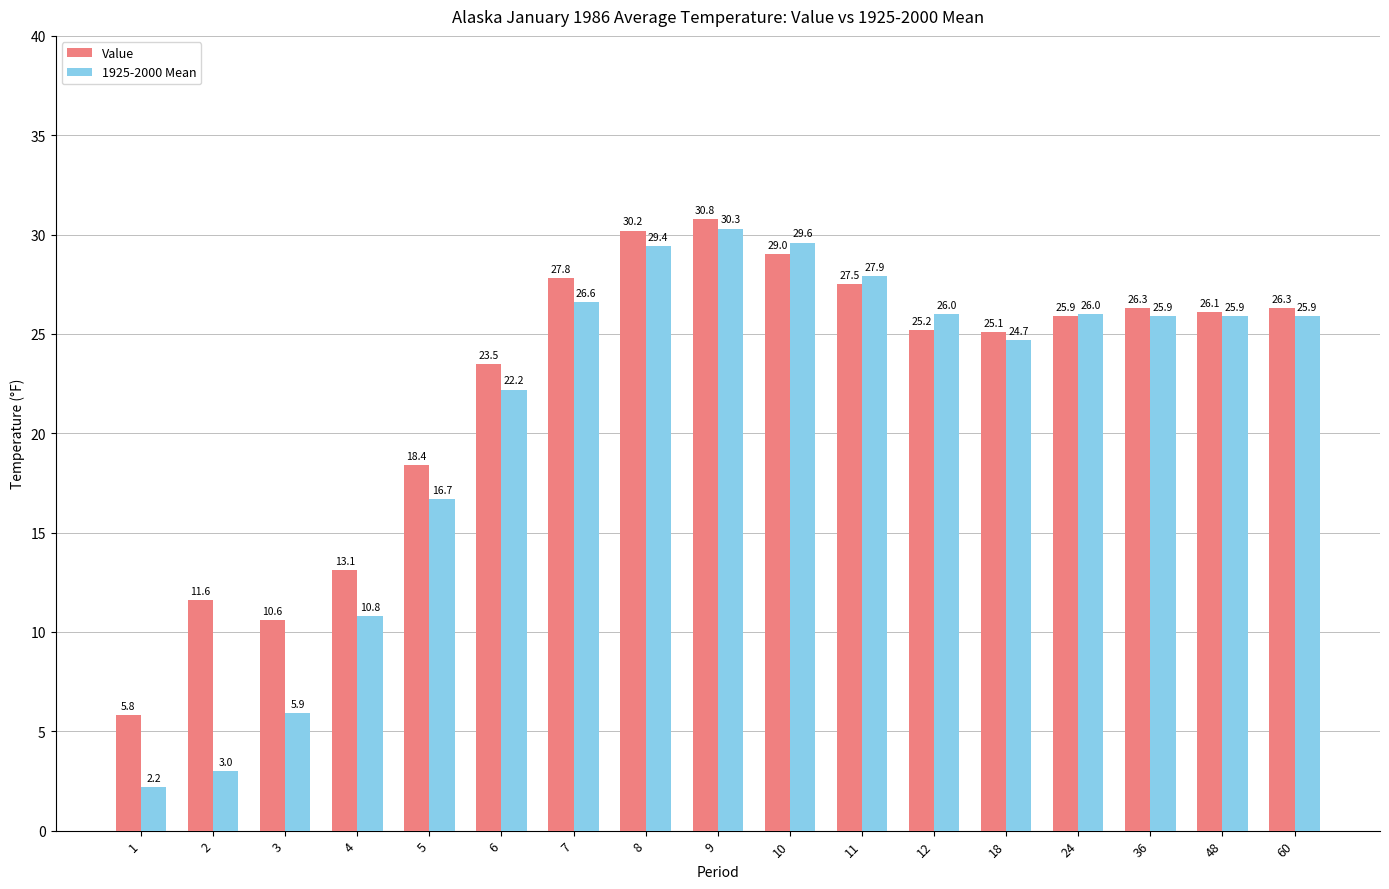

What is the value of the 1925-2000 Mean bar at the 15th from the left?

25.9